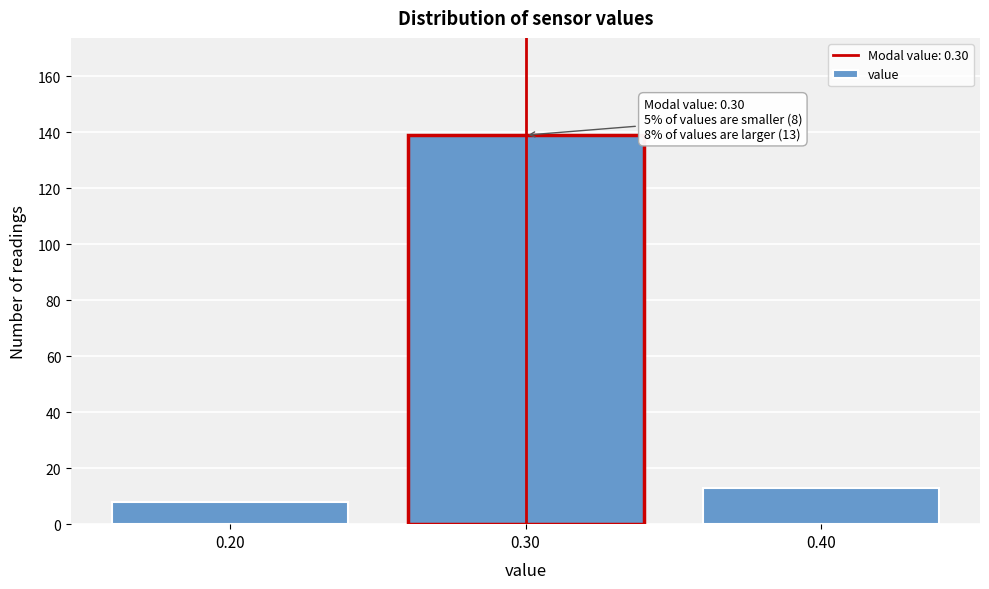

Which range on the x-axis has the tallest bar?

0.25 to 0.35